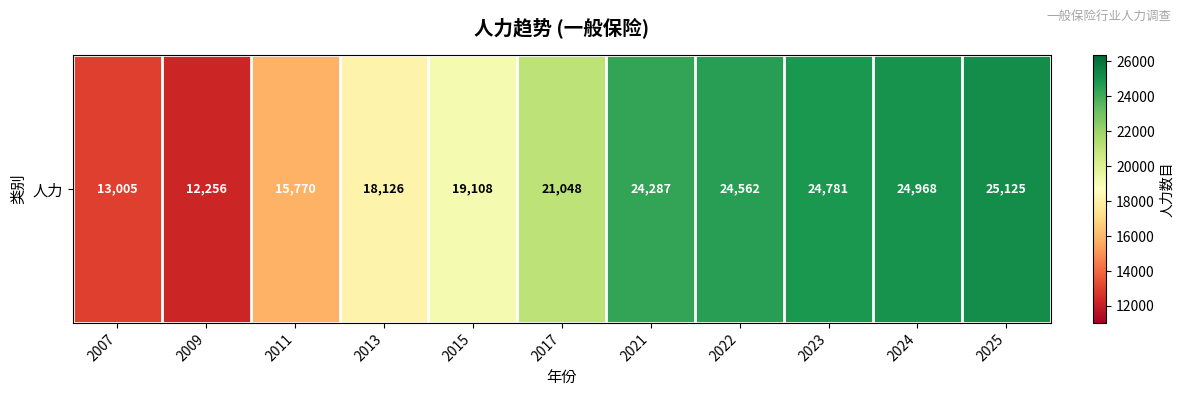

What is the smallest value displayed?

12256